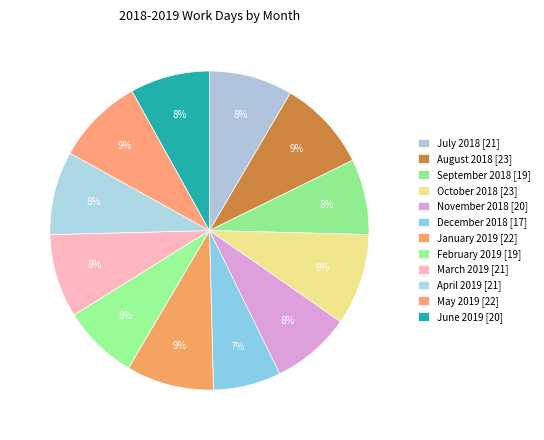

How much of the chart is everything except June 2019?

91.9%